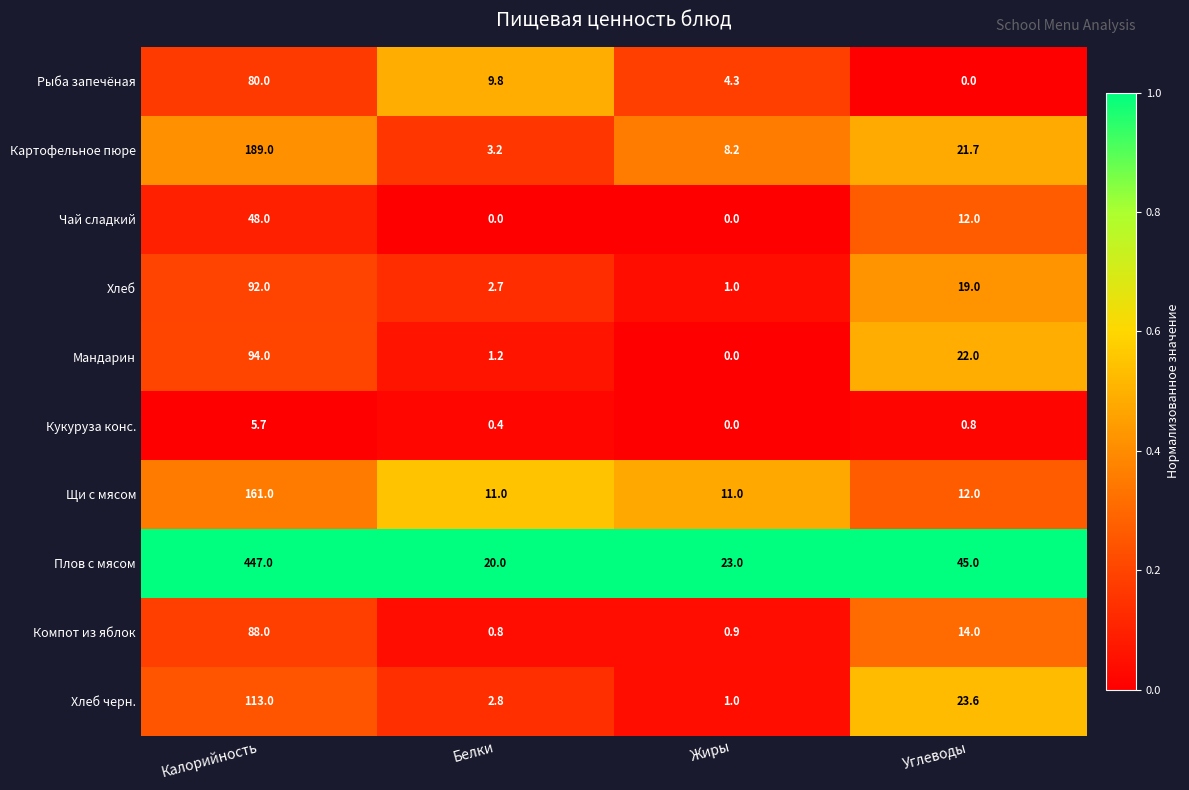

The value of Щи с мясом at Углеводы is 4.1. True or false?

False